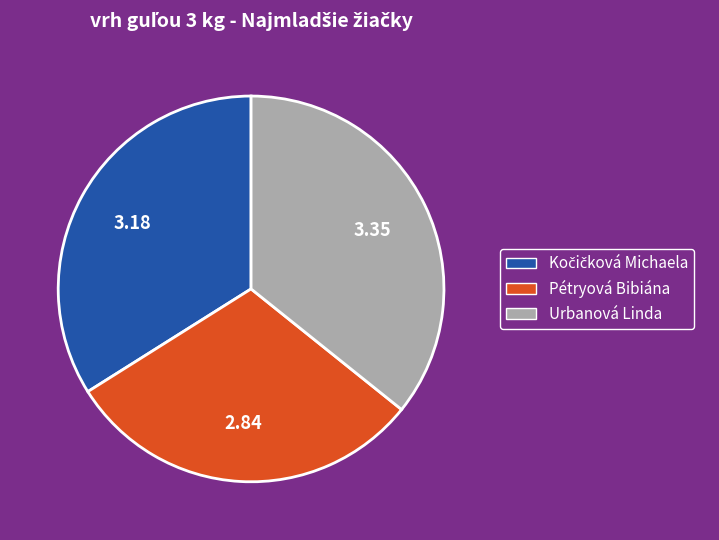

Approximately how many times larger is the value at Urbanová Linda compared to Pétryová Bibiána?

1.2